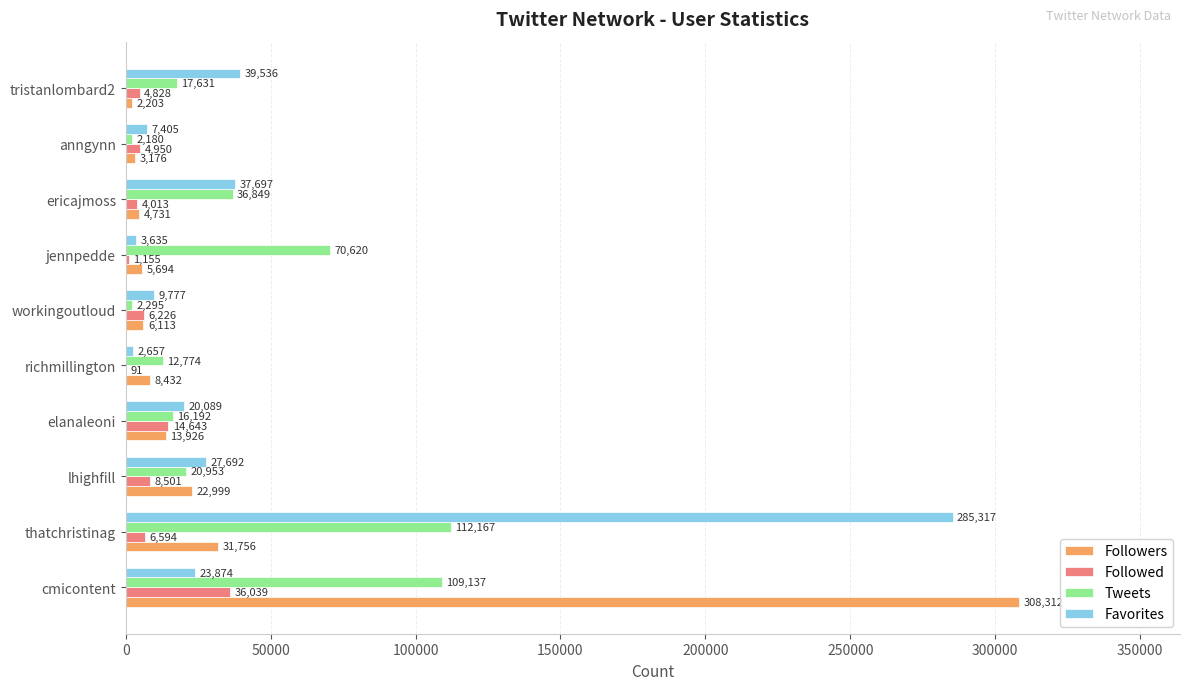

What is the sum of the Tweets values at elanaleoni and richmillington?

28966